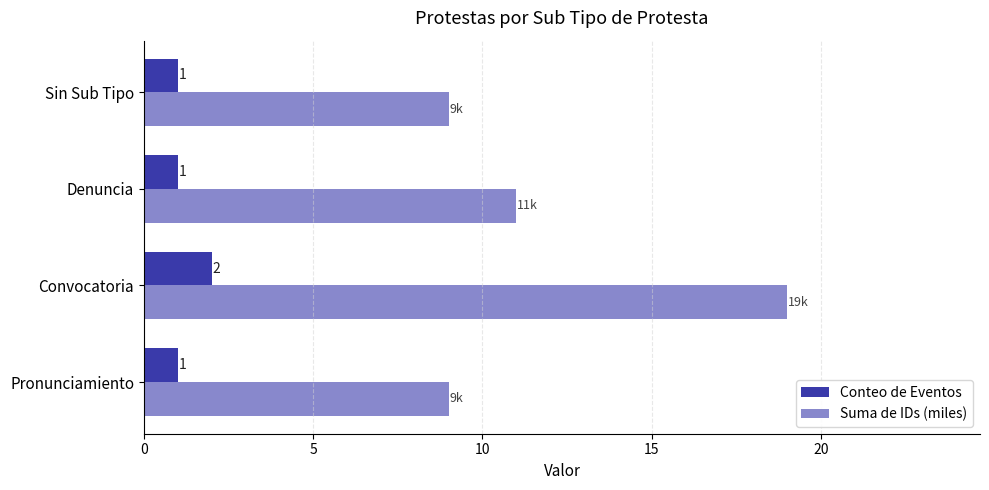

What is the sum of all Conteo de Eventos values?

5